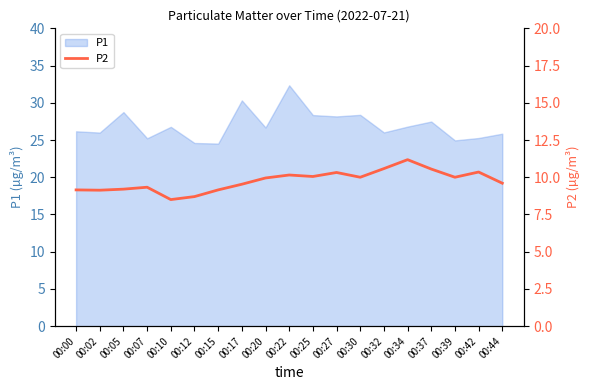

What is the smallest value displayed?

8.5